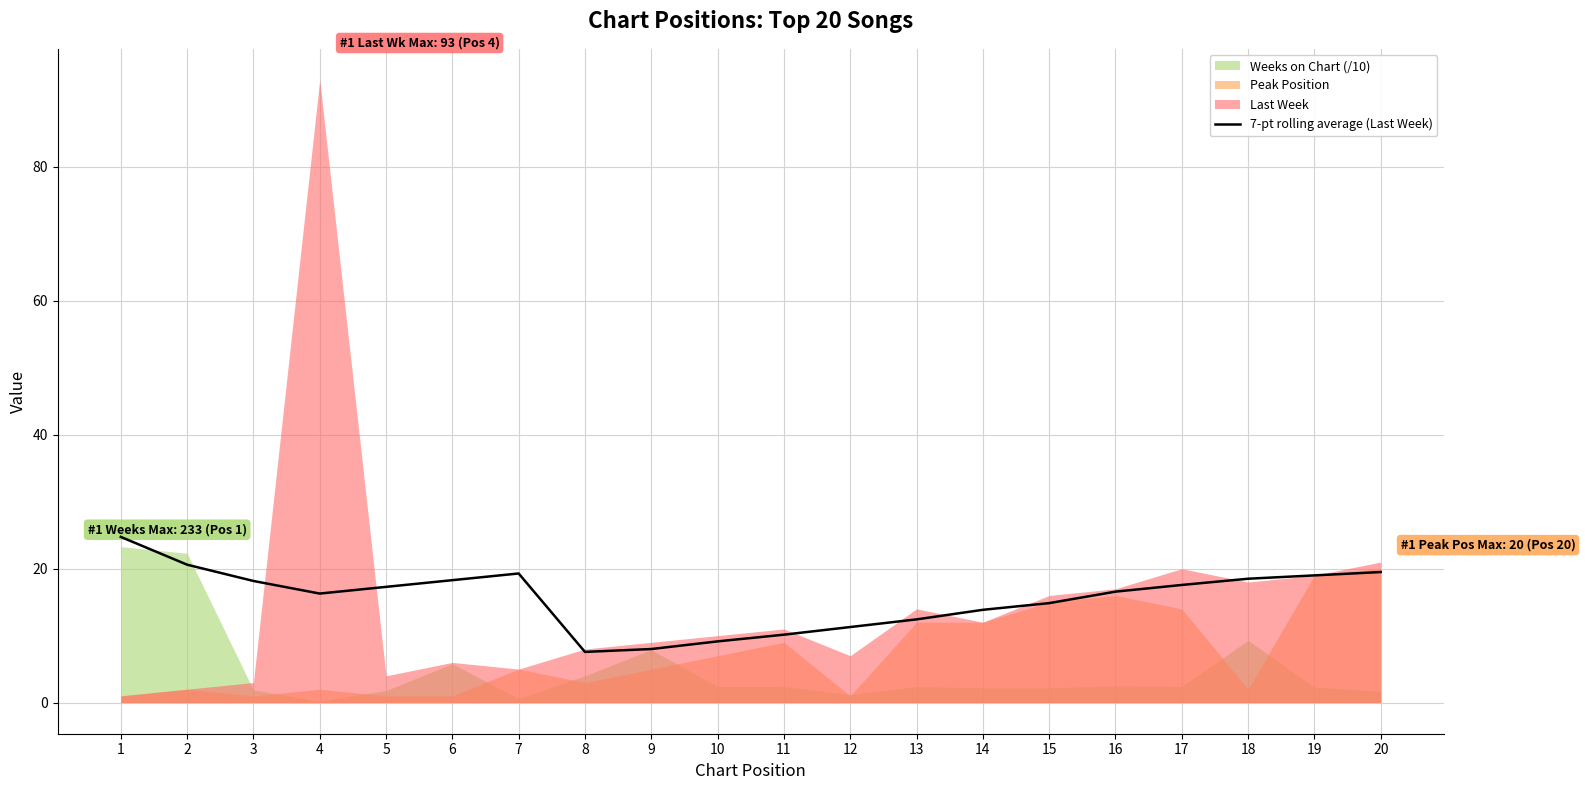

List the labels in order of value, smallest first.

8, 9, 10, 11, 12, 13, 14, 15, 4, 16, 5, 17, 3, 6, 18, 19, 7, 20, 2, 1